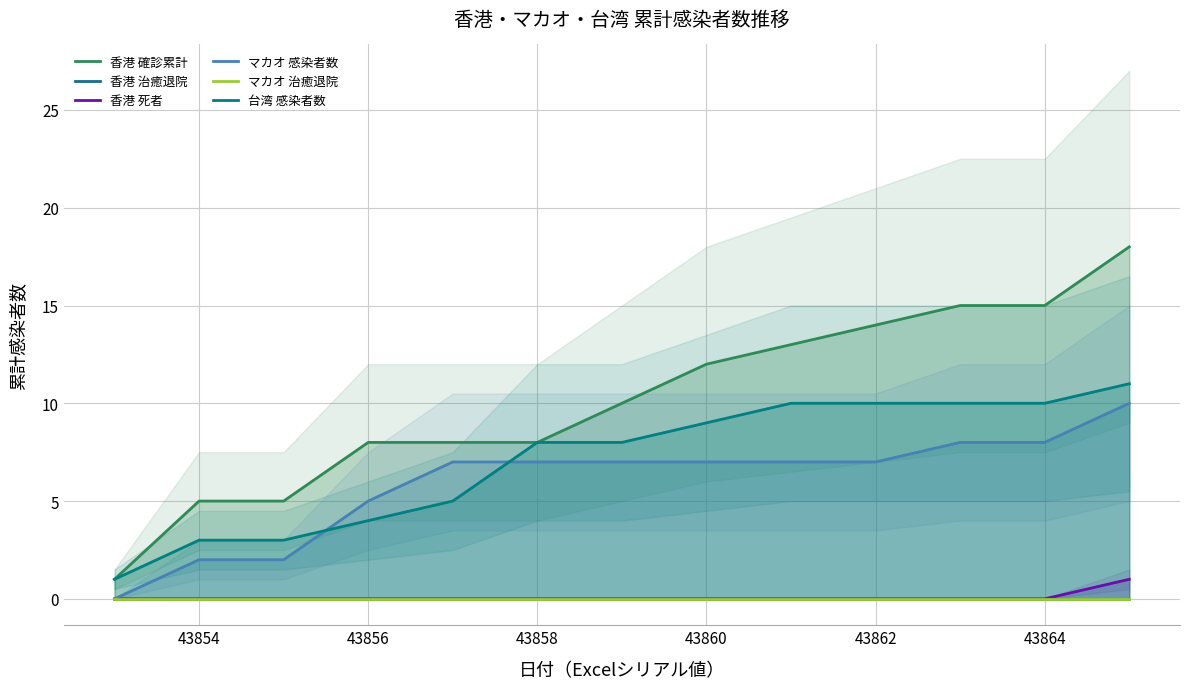

How many lines are shown in the chart?

6